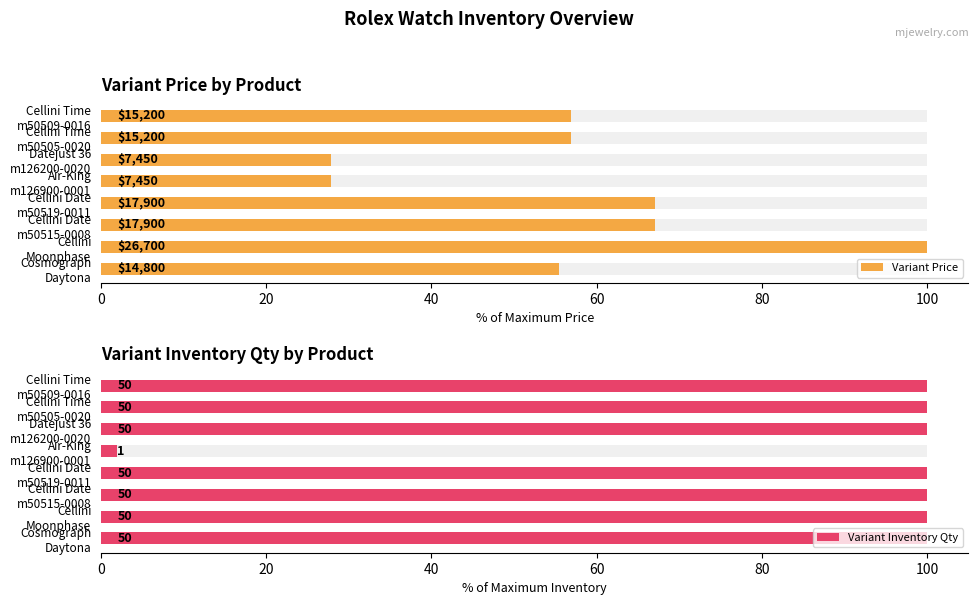

Is it true that Variant Inventory Qty equals 100.0 at Datejust 36 m126200-0020?

True